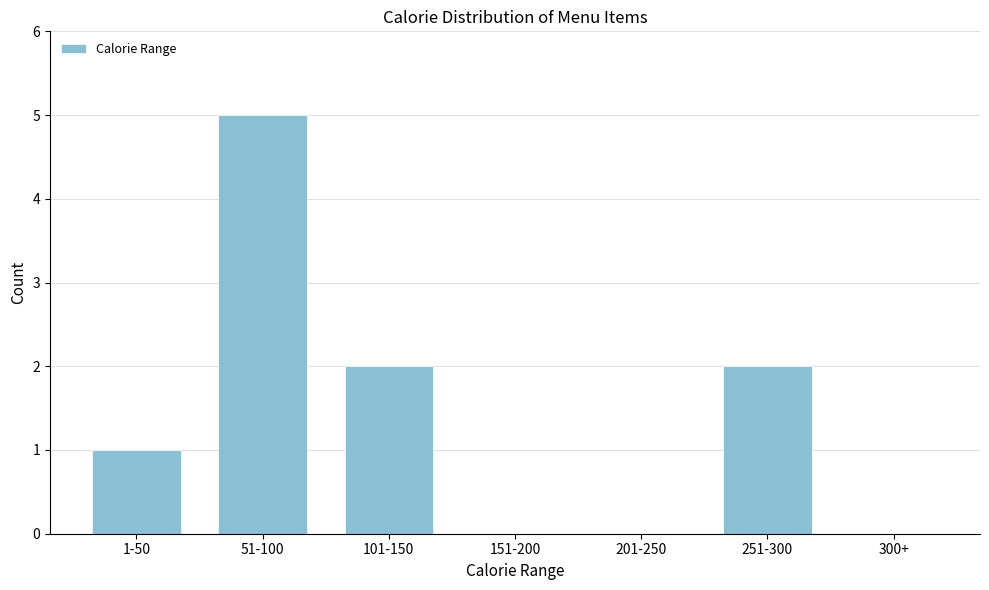

Reading right to left, list all the values displayed in this chart.

300+=0	251-300=2	201-250=0	151-200=0	101-150=2	51-100=5	1-50=1